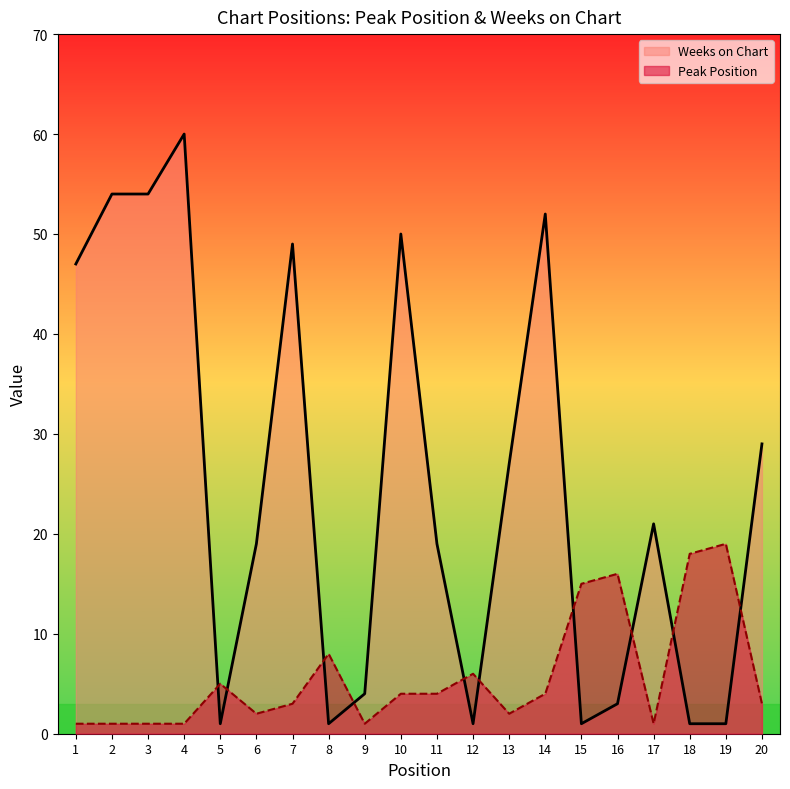

Rank the categories by Weeks on Chart value from highest to lowest.

4, 2, 3, 14, 10, 7, 1, 20, 13, 17, 6, 11, 9, 16, 5, 8, 12, 15, 18, 19